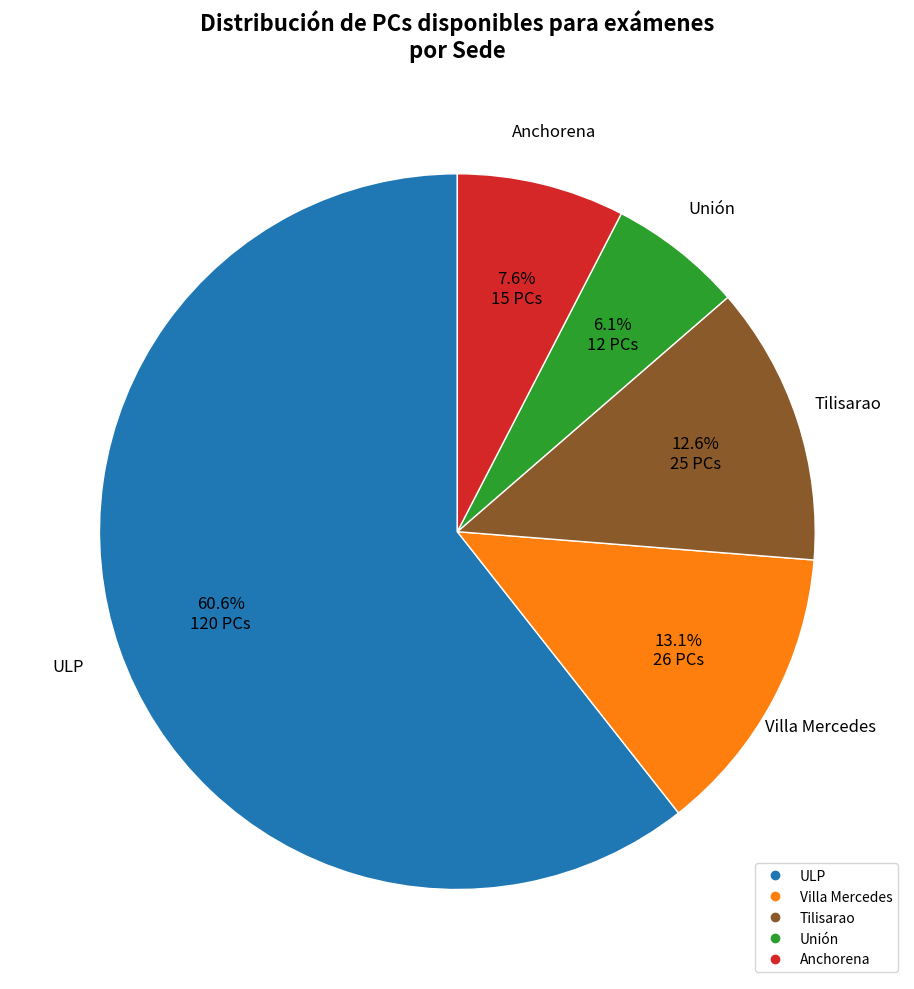

Rank the categories by value from highest to lowest.

ULP, Villa Mercedes, Tilisarao, Anchorena, Unión